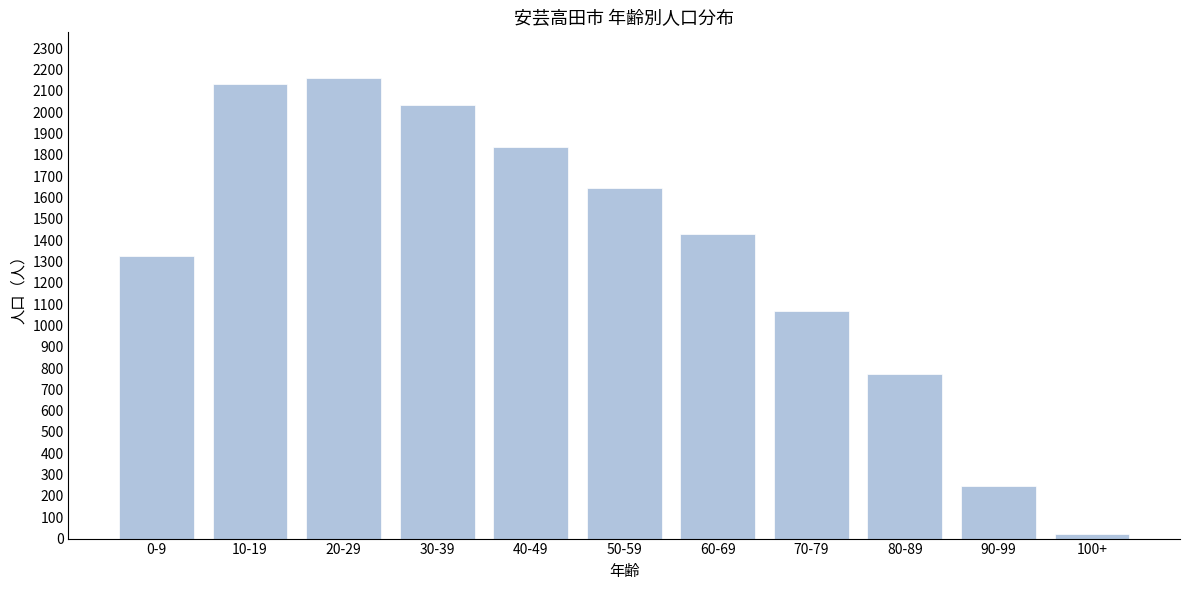

Reading right to left, extract all data points from this chart.

23	247	771	1069	1431	1645	1839	2034	2159	2131	1324